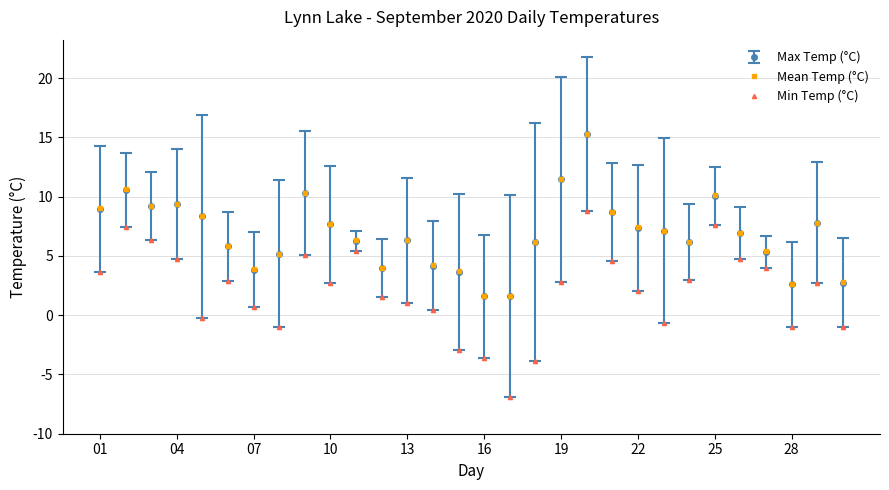

What is the smallest value displayed?

-6.9